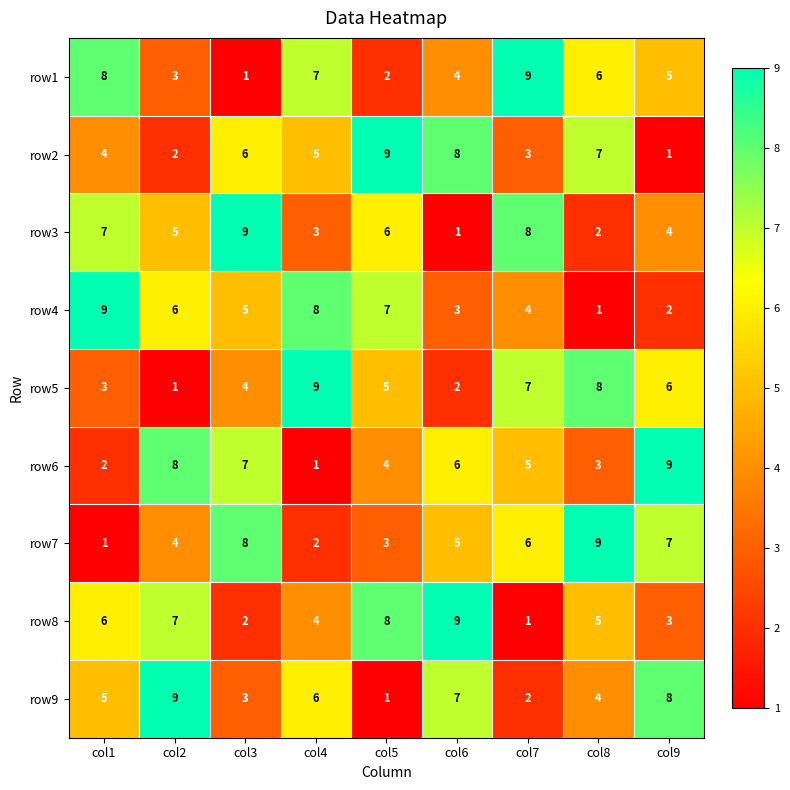

At which label is row7 closest to 5?

col6